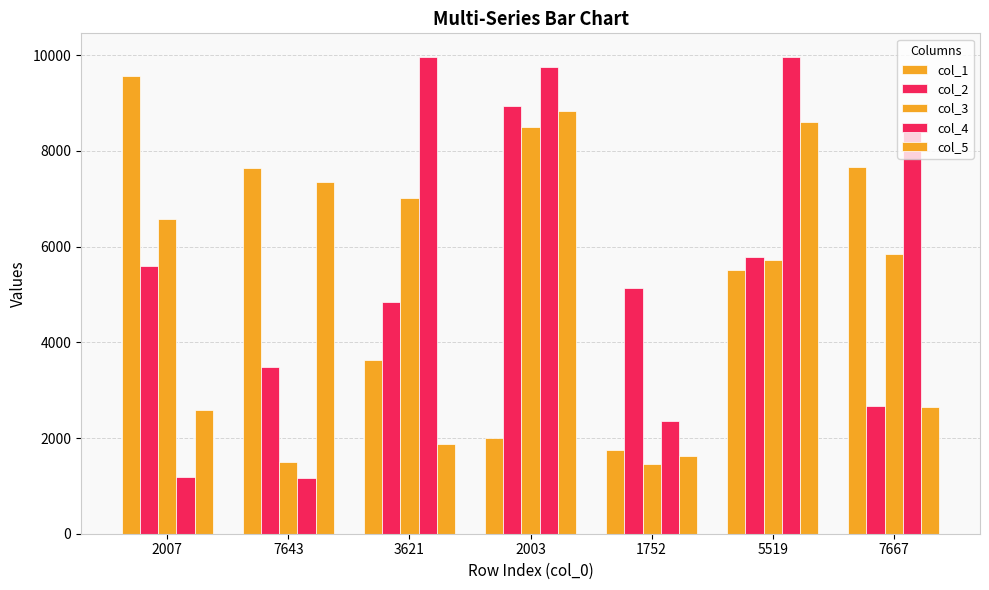

At which category is the sum across all series the highest?

2003